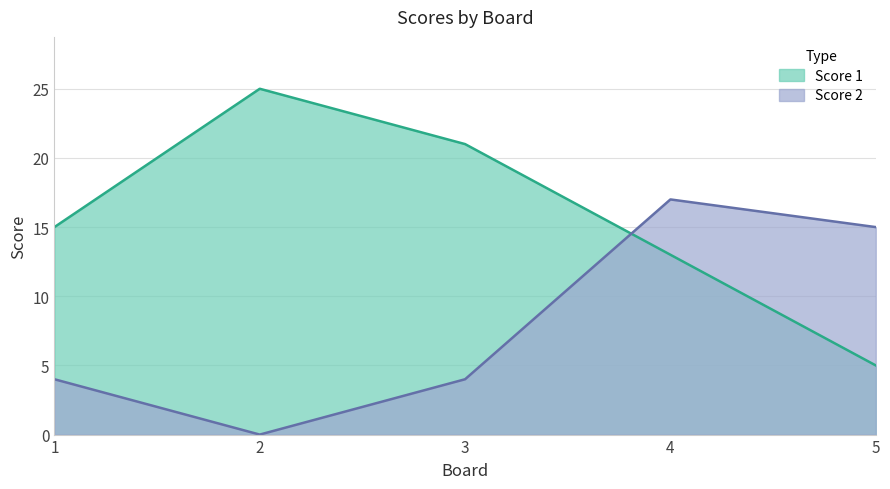

What is the difference between the maximum and minimum values in the Score 1 series?

20